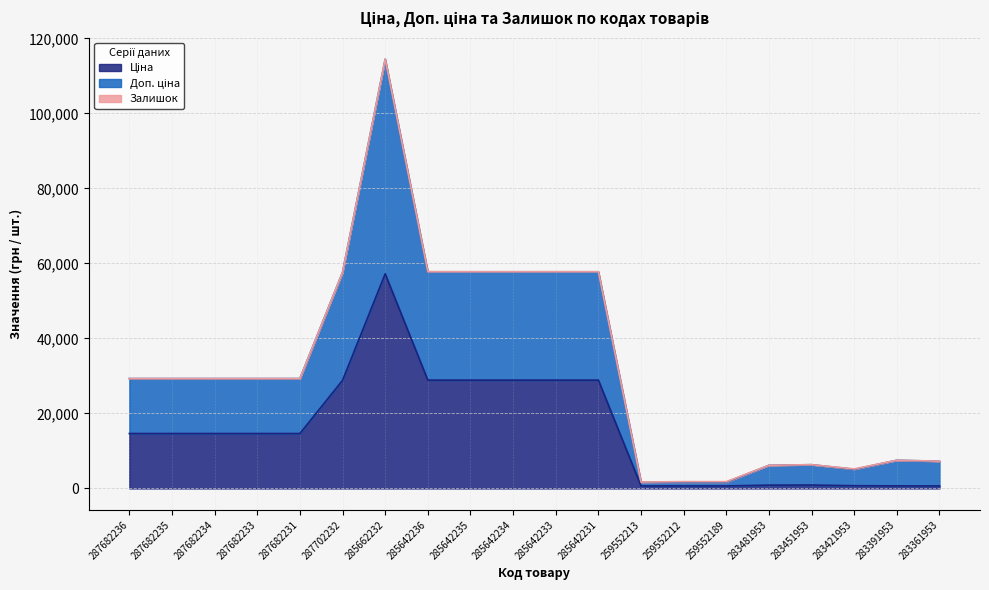

Reading left to right, list all the values displayed in this chart.

Ціна: 14649.6	14649.6	14649.6	14649.6	14649.6	28821.8	57235.5	28890.3	28890.3	28890.3	28890.3	28890.3	672.1	672.1	672.1	882.1	905.5	728.8	683.2	659.8
Доп. ціна: 29299.2	29299.2	29299.2	29299.2	29299.2	57643.6	114471.0	57780.6	57780.6	57780.6	57780.6	57780.6	1664.9	1664.9	1664.9	6174.4	6338.2	5101.7	7515.1	7257.7